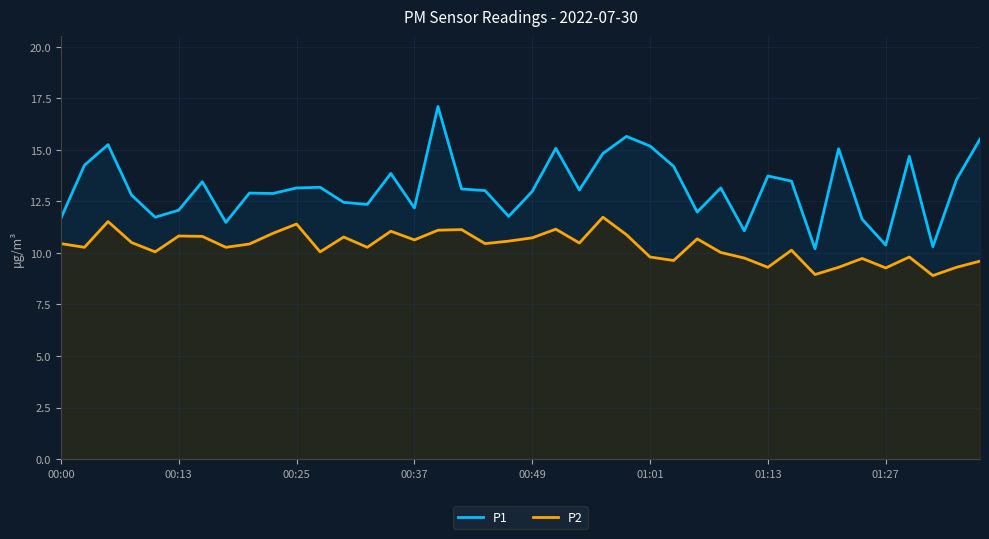

Rank the series by their average value, from lowest to highest.

P2, P1